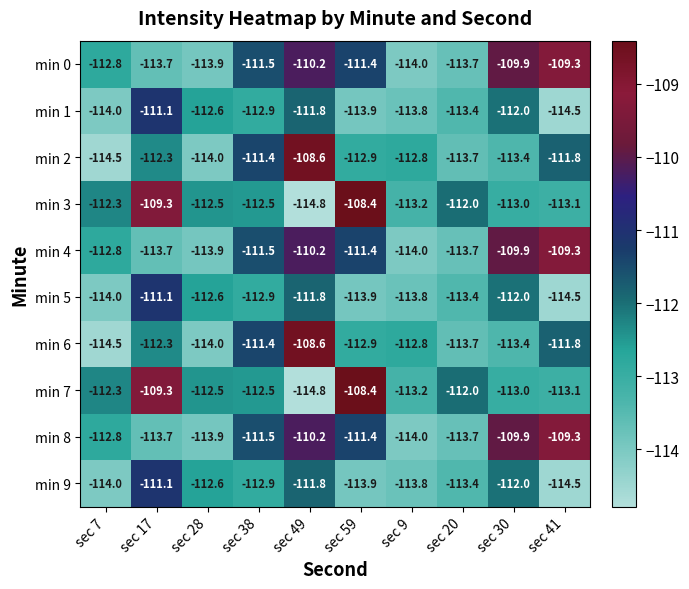

At which label does min 7 first exceed -112?

sec 17